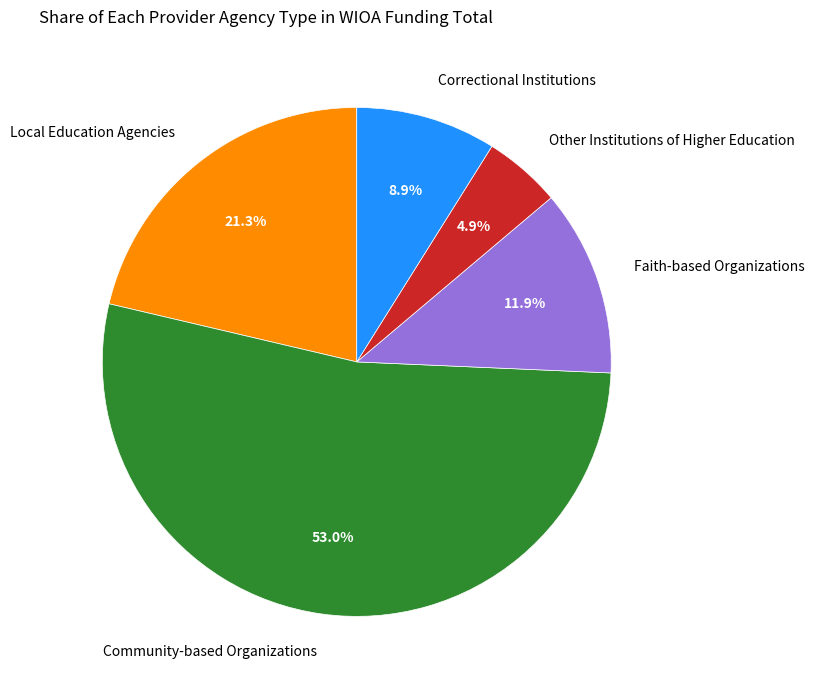

Does Community-based Organizations account for over 50% of the chart?

Yes